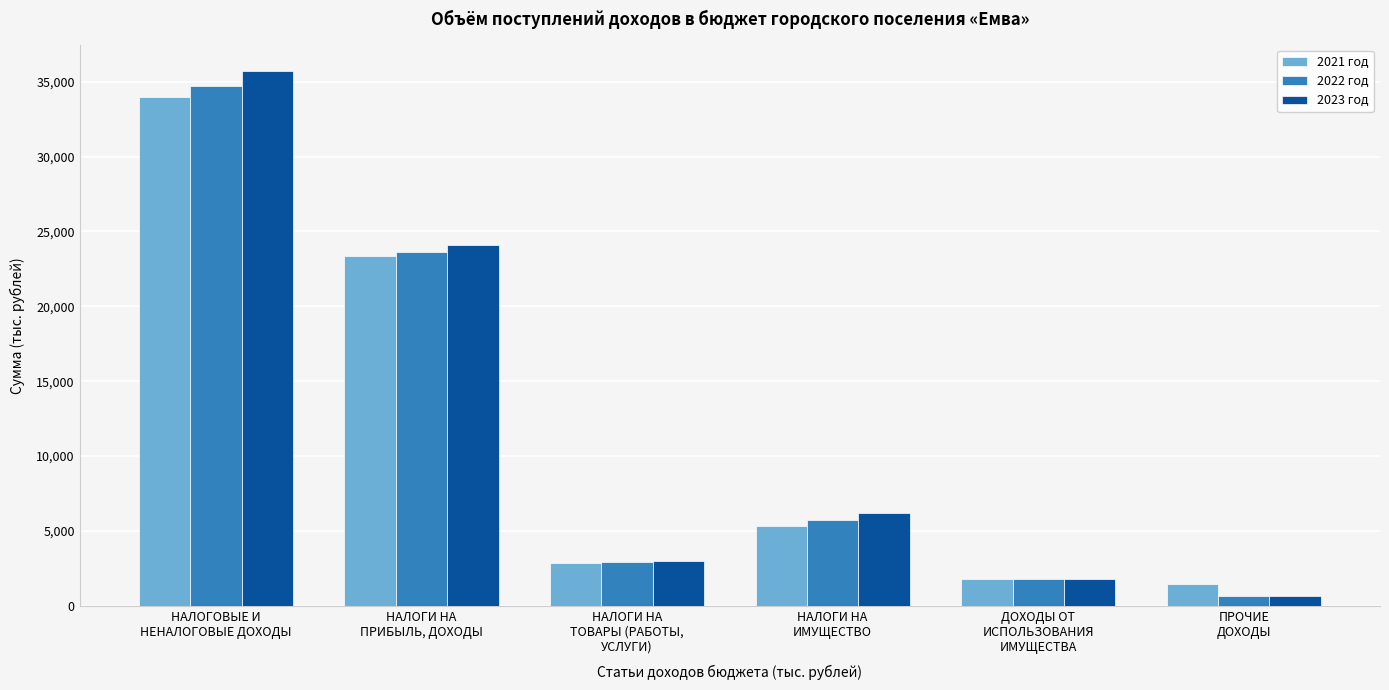

Reading right to left, what are all the values shown in this chart?

2021 год: 1458.0	1813.0	5313.0	2829.8	23356.0	33956.8
2022 год: 625.0	1813.0	5732.0	2942.6	23633.0	34745.6
2023 год: 625.0	1813.0	6178.0	2996.5	24082.0	35694.5